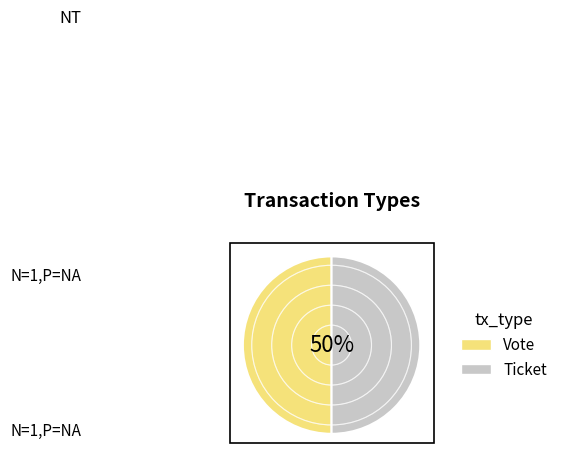

Do Vote and Ticket together represent more than half of the pie?

Yes